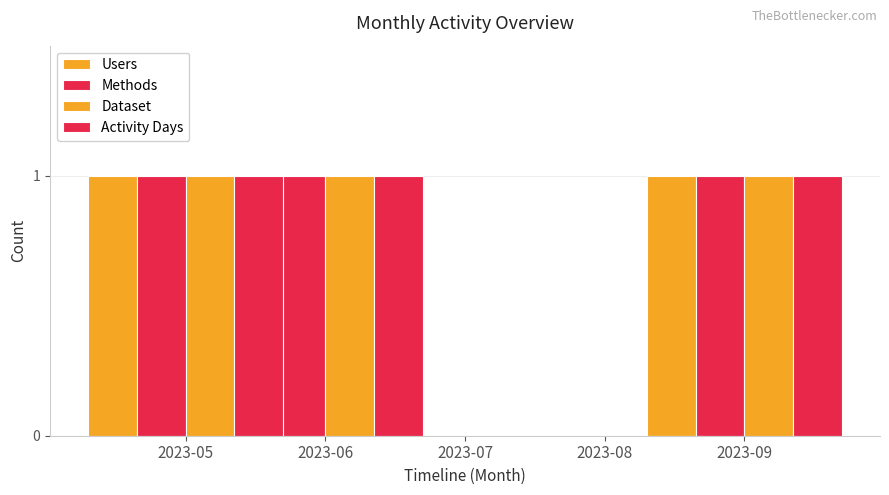

Which series has the largest total across all categories?

Users